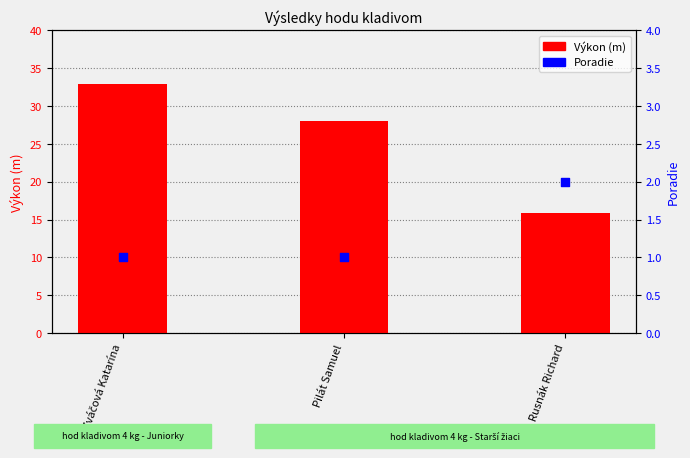

What is the total value across all series at Rusnák Richard?

17.8